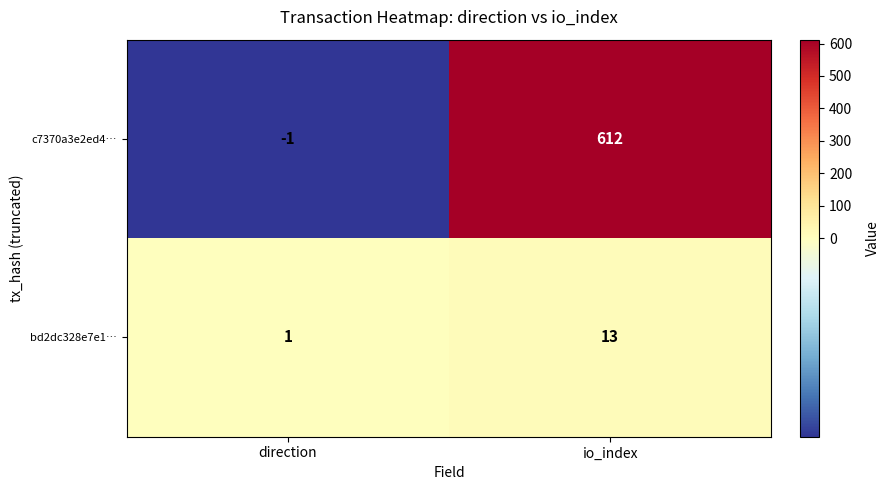

Reading left to right, extract all data points from this chart.

c7370a3e2ed4…: -1	612
bd2dc328e7e1…: 1	13